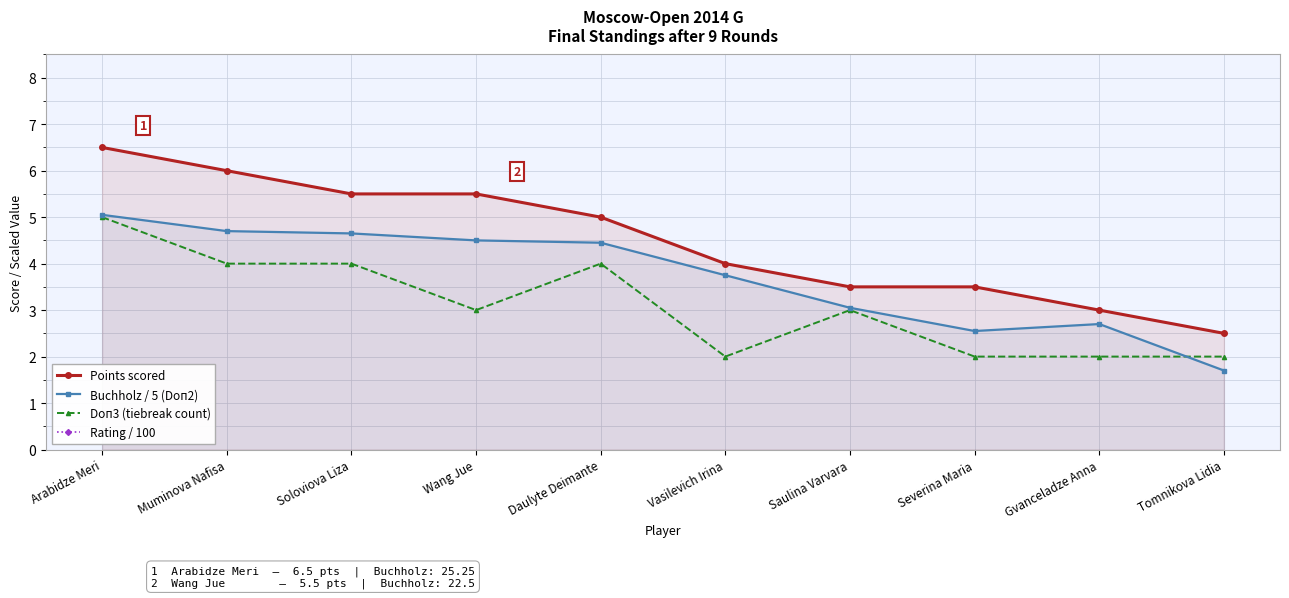

What is the minimum value for Doп3 (tiebreak count)?

2.0